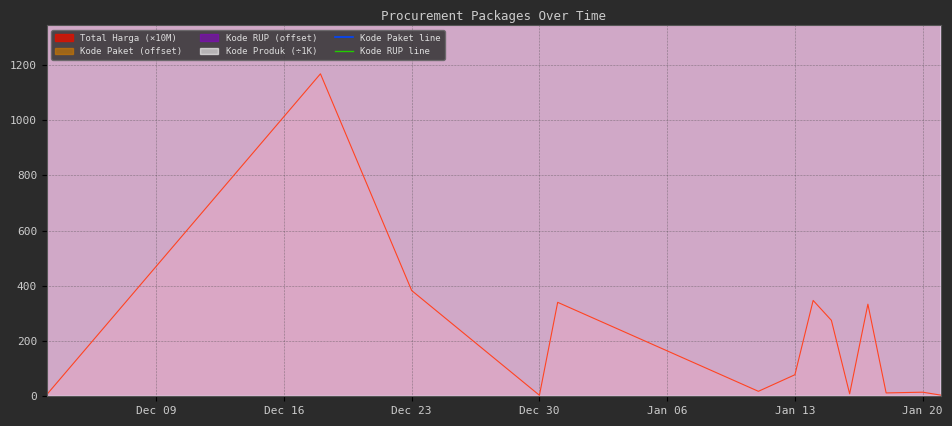

What is the sum of all Kode Paket line values?

4010518.0